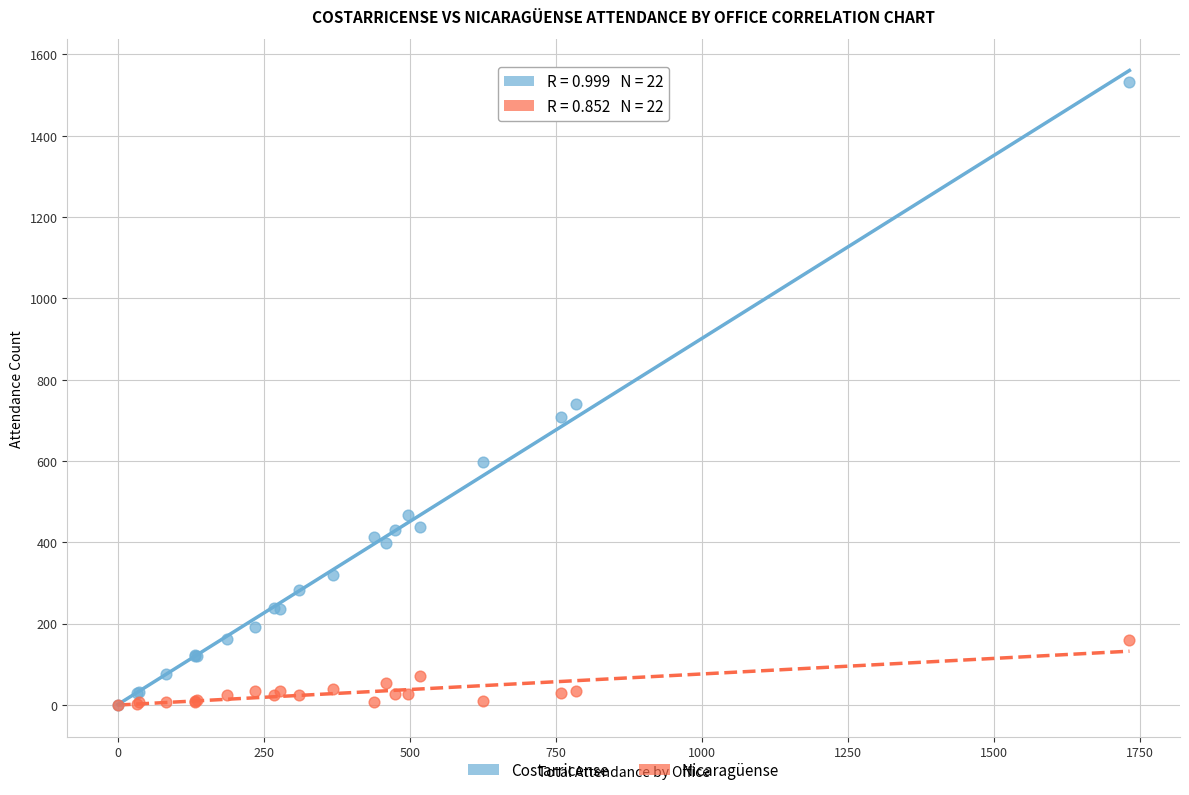

Which series reaches the maximum Y coordinate?

Costarricense